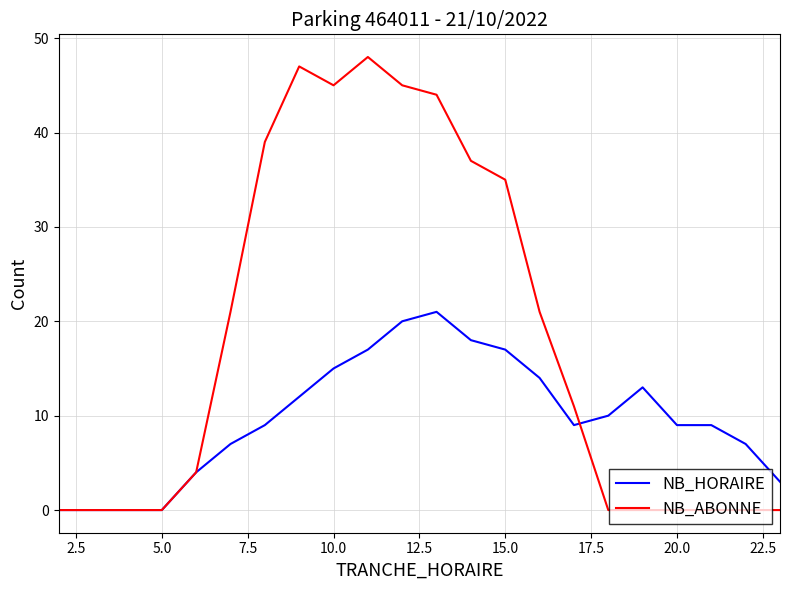

Which series has the largest total across all categories?

NB_ABONNE